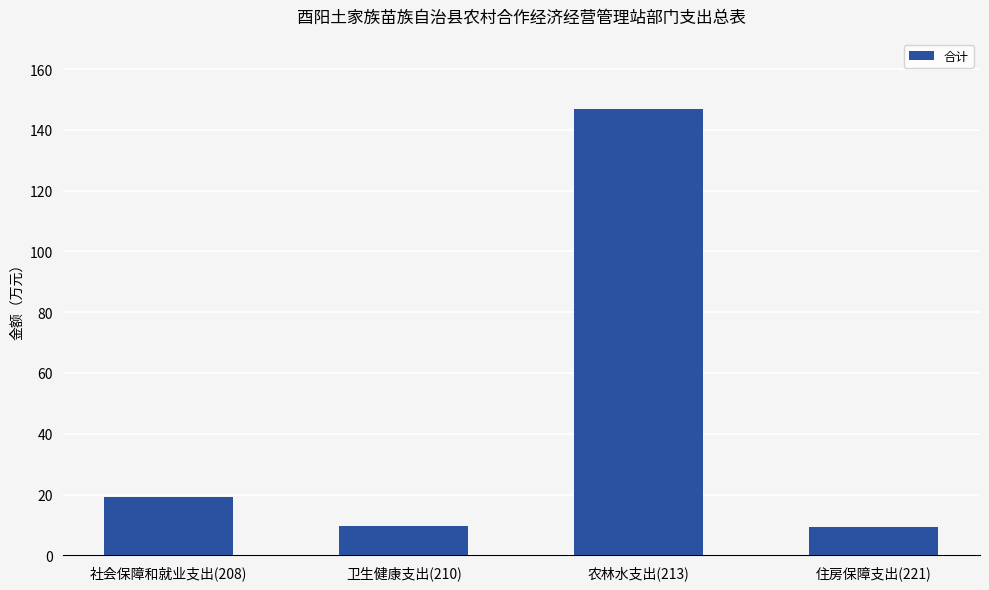

What is the label of the 4th bar from the left?

住房保障支出(221)